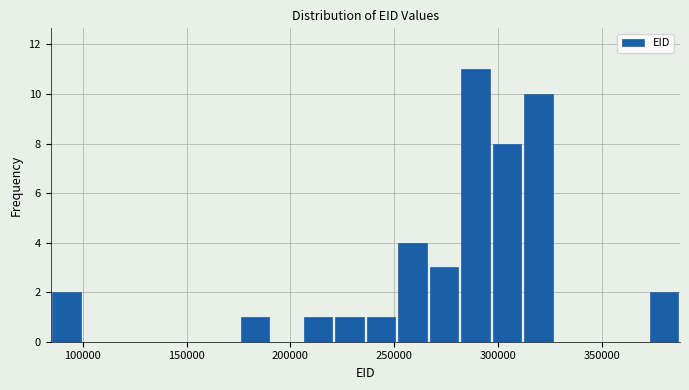

Around what value on the x-axis is the tallest bar? Give the approximate position of its centre, as read against the axis.

290000